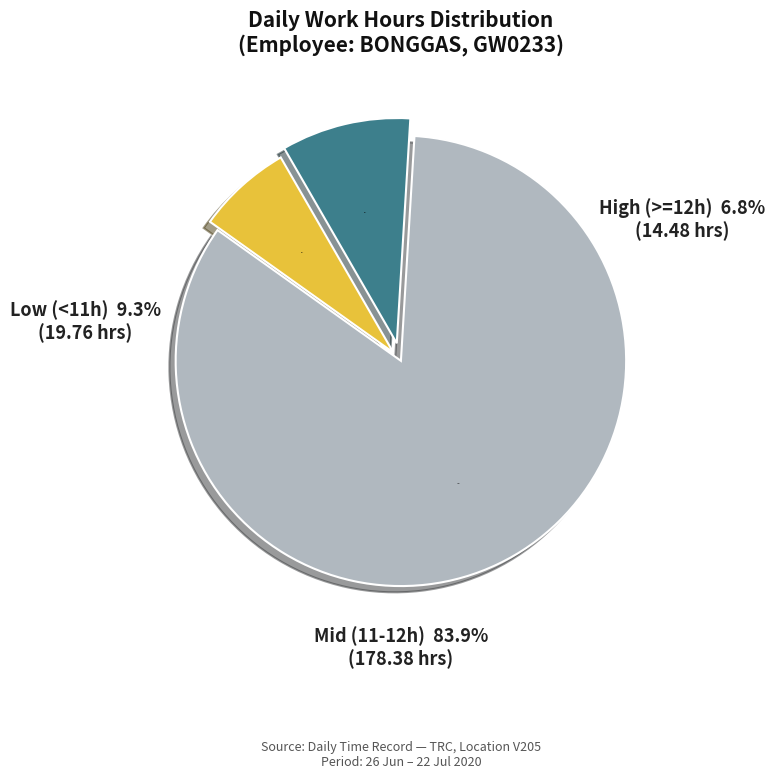

Does 8-Wed represent more than half of the total?

No